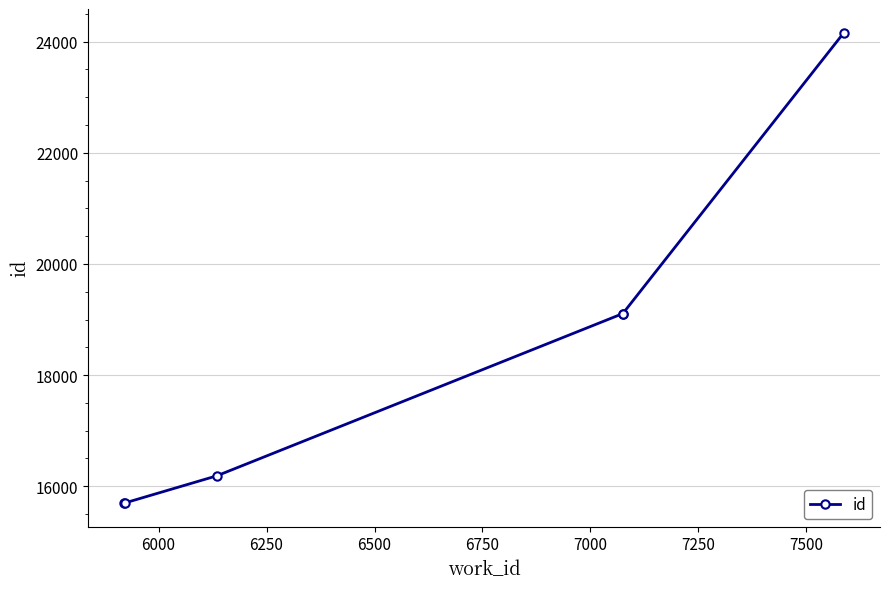

Between 6250 and 6500, which is larger?

6500